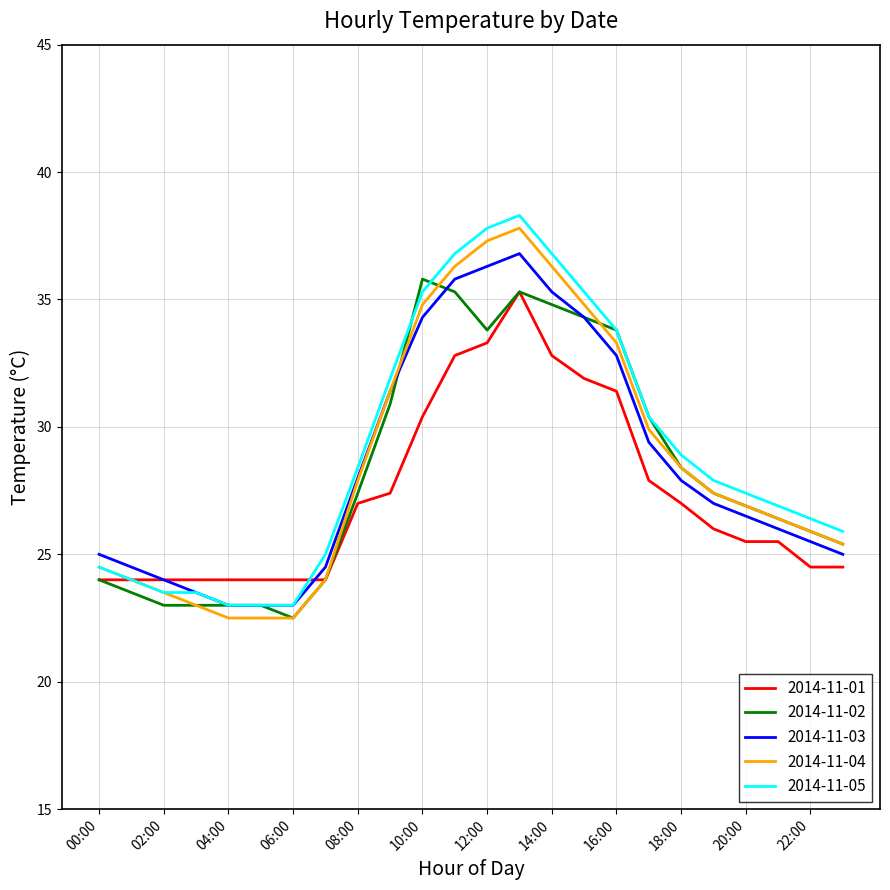

What is the maximum value for 2014-11-02?

35.8